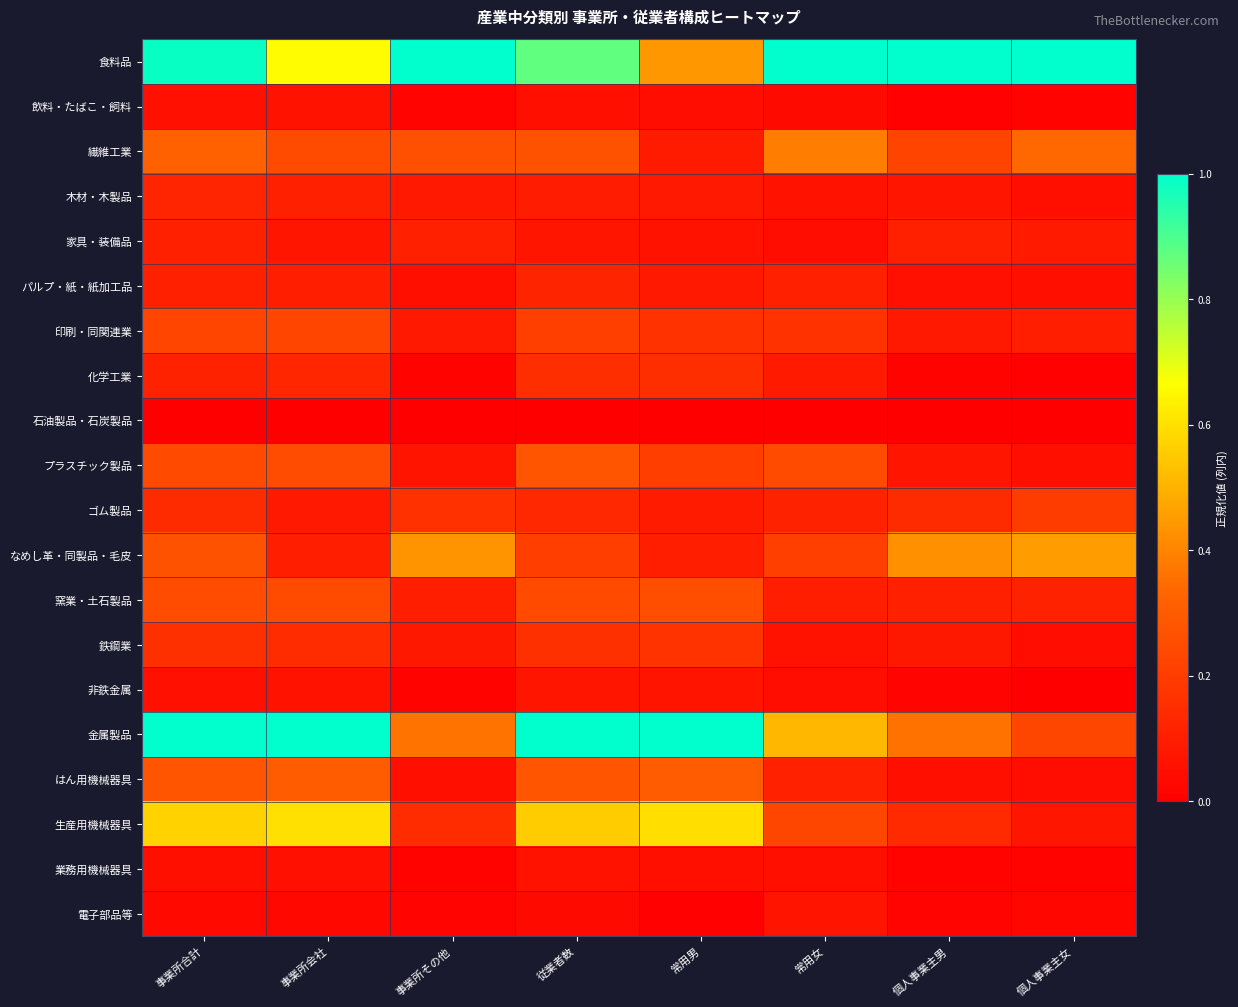

At which category is the sum across all series the highest?

事業所合計